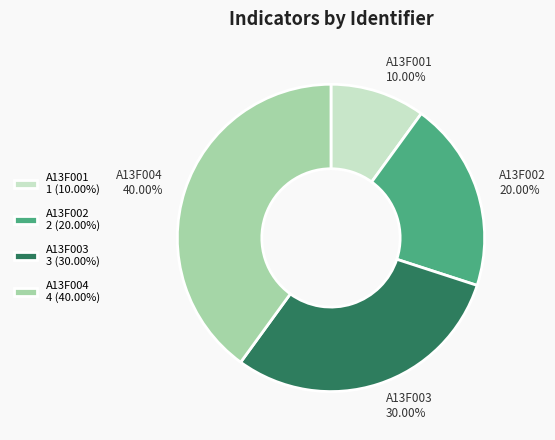

Is there any slice that represents more than half of the pie?

No